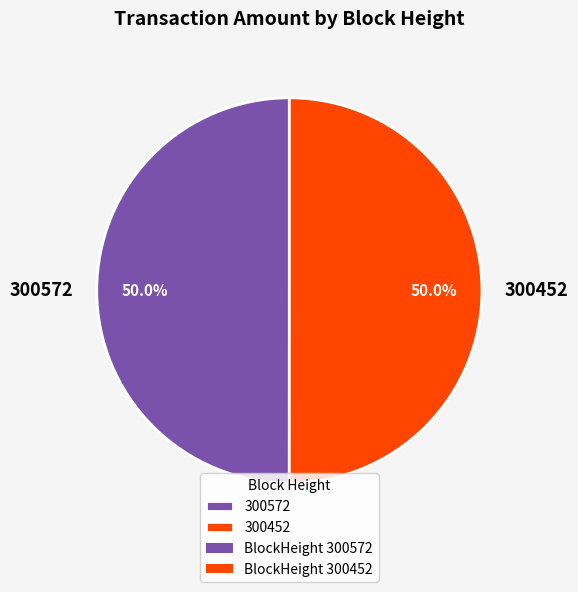

Combined, what portion of the pie is 300572 and 300452?

100.0%